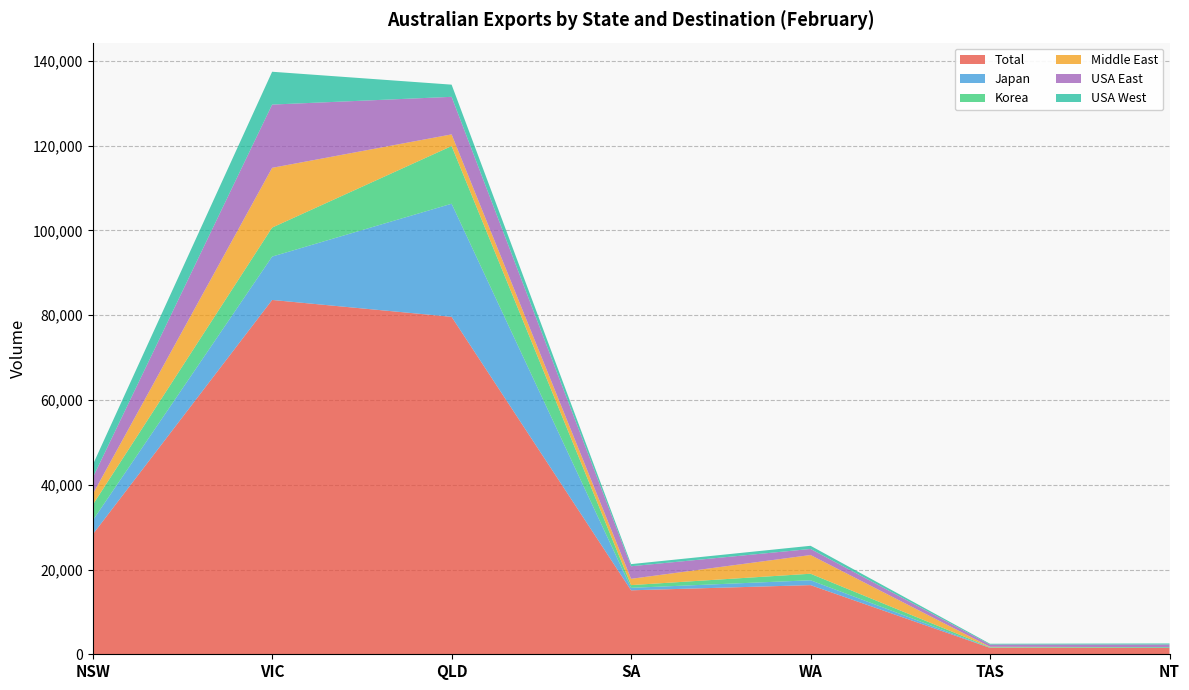

Reading left to right, extract all data points from this chart.

Total: NSW=28264	VIC=83604	QLD=79623	SA=15093	WA=16320	TAS=1515	NT=1476
Japan: NSW=3296	VIC=10237	QLD=26688	SA=584	WA=1144	TAS=39	NT=42
Korea: NSW=3670	VIC=6840	QLD=13610	SA=644	WA=1541	TAS=119	NT=170
Middle East: NSW=2512	VIC=14102	QLD=2752	SA=1489	WA=4416	TAS=95	NT=0
USA East: NSW=3873	VIC=14924	QLD=8861	SA=2962	WA=1431	TAS=526	NT=620
USA West: NSW=3031	VIC=7746	QLD=2875	SA=503	WA=746	TAS=189	NT=246